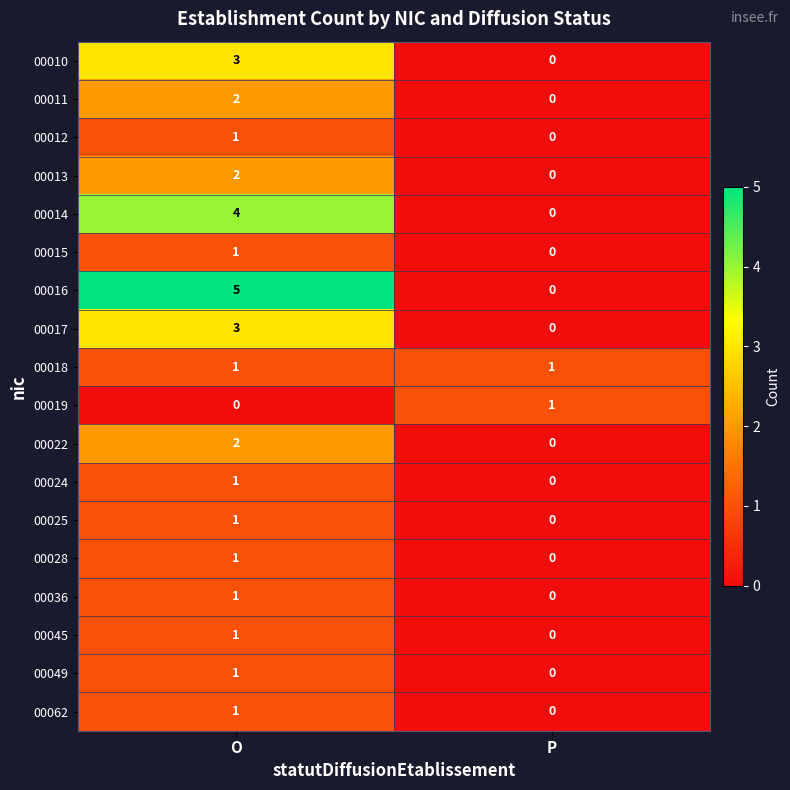

Which series has the widest spread of values?

00016